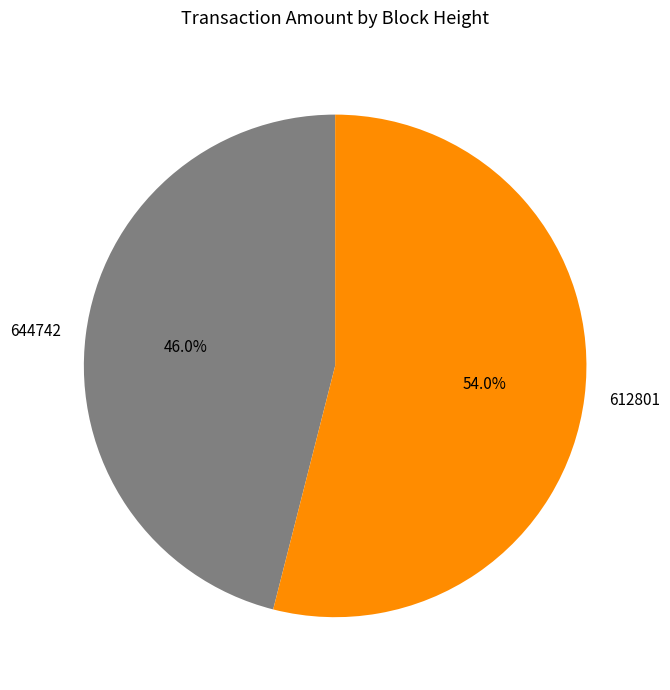

Between 644742 and 612801, which is larger?

612801